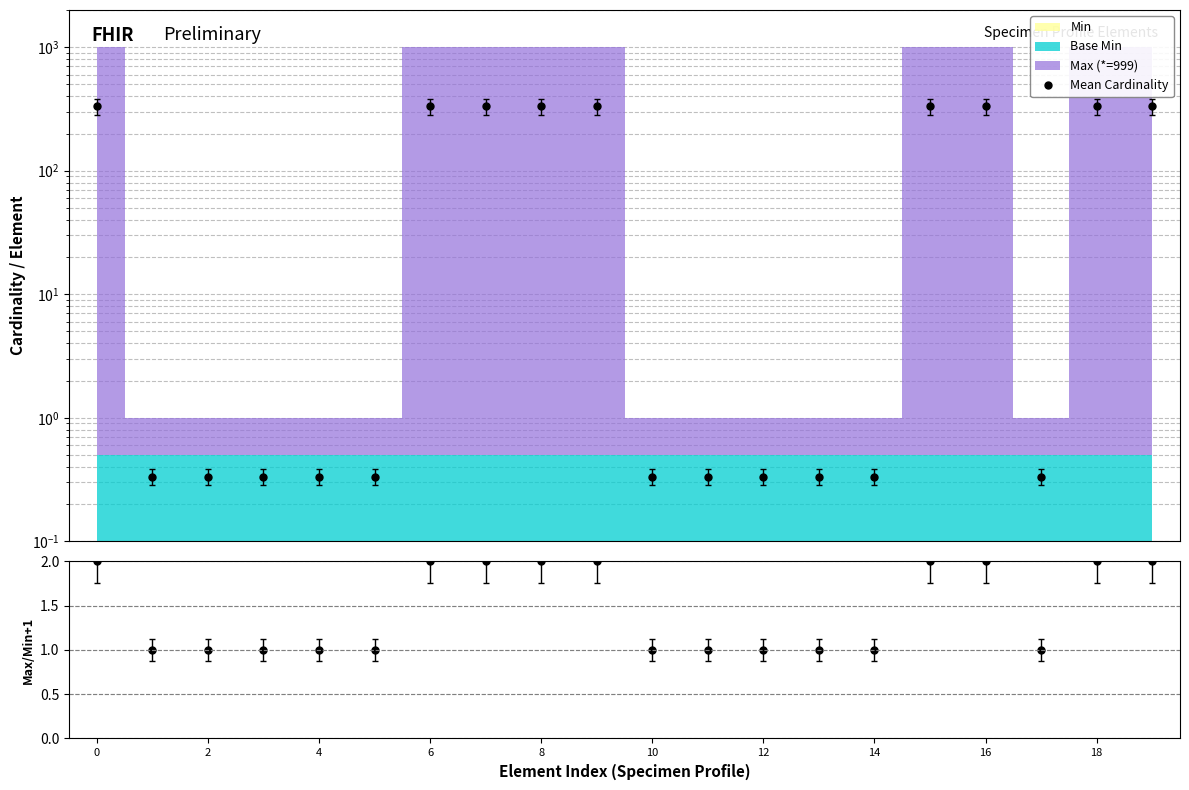

Which category has the lowest value across all series?

2